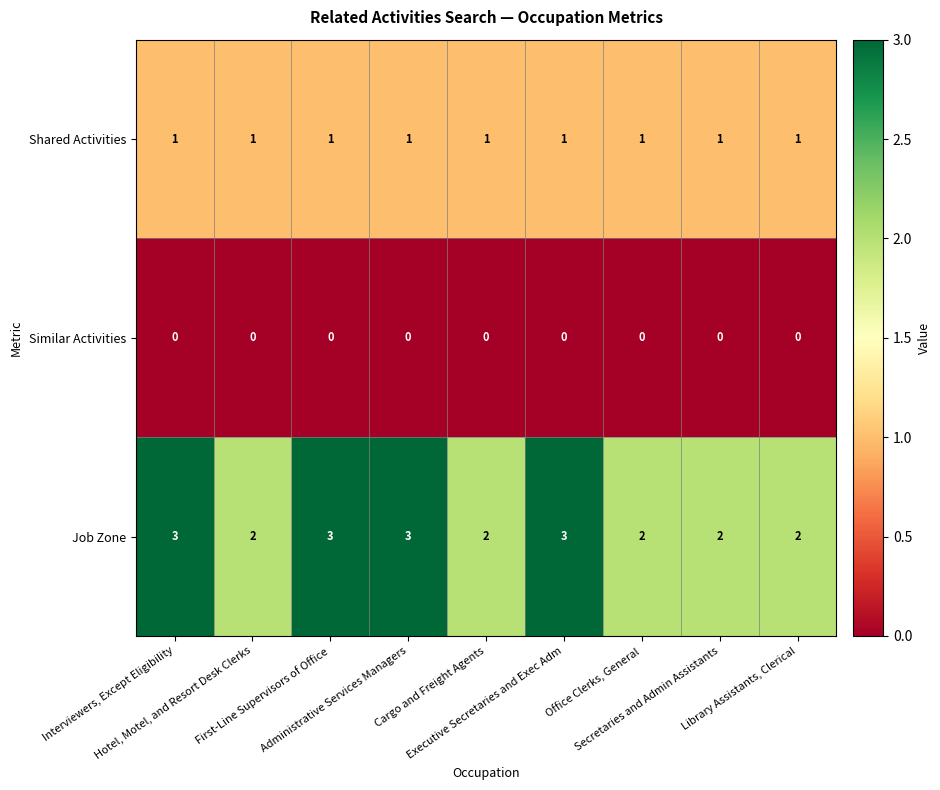

Which series has the widest spread of values?

Job Zone